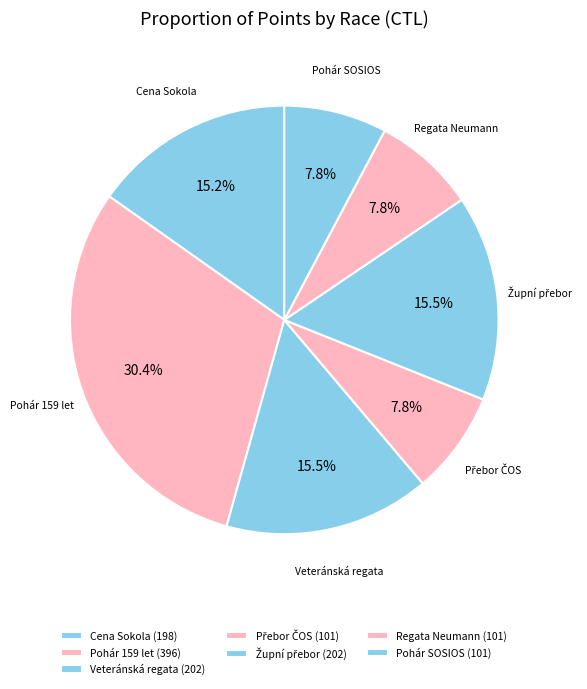

Is there any slice that represents more than half of the pie?

No